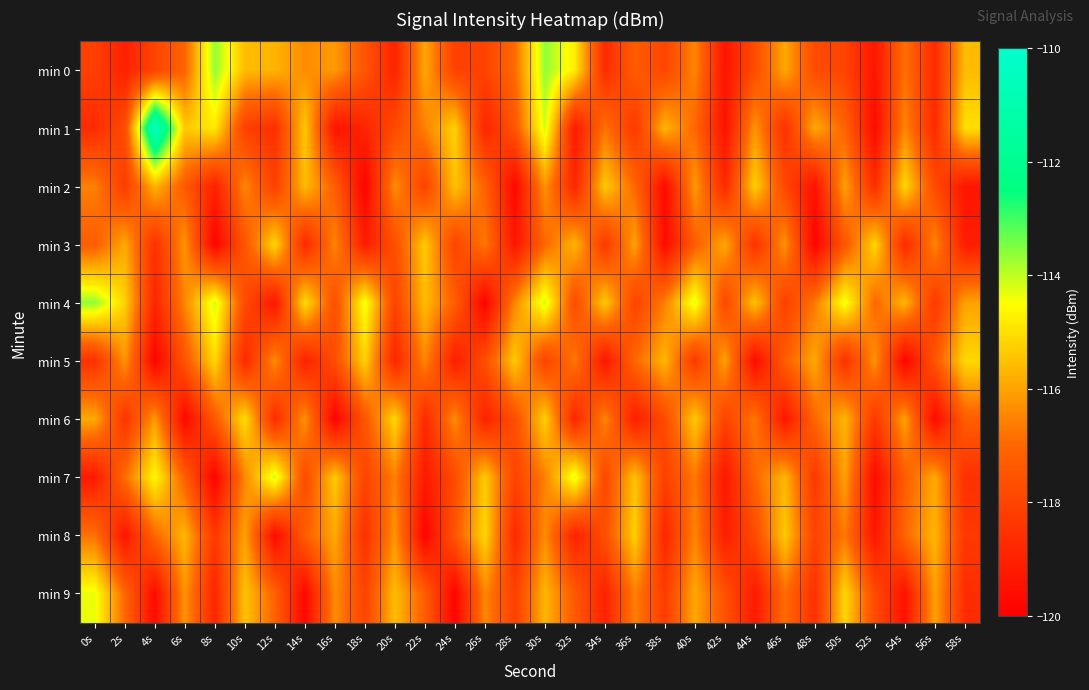

Count the number of data series in this chart.

10